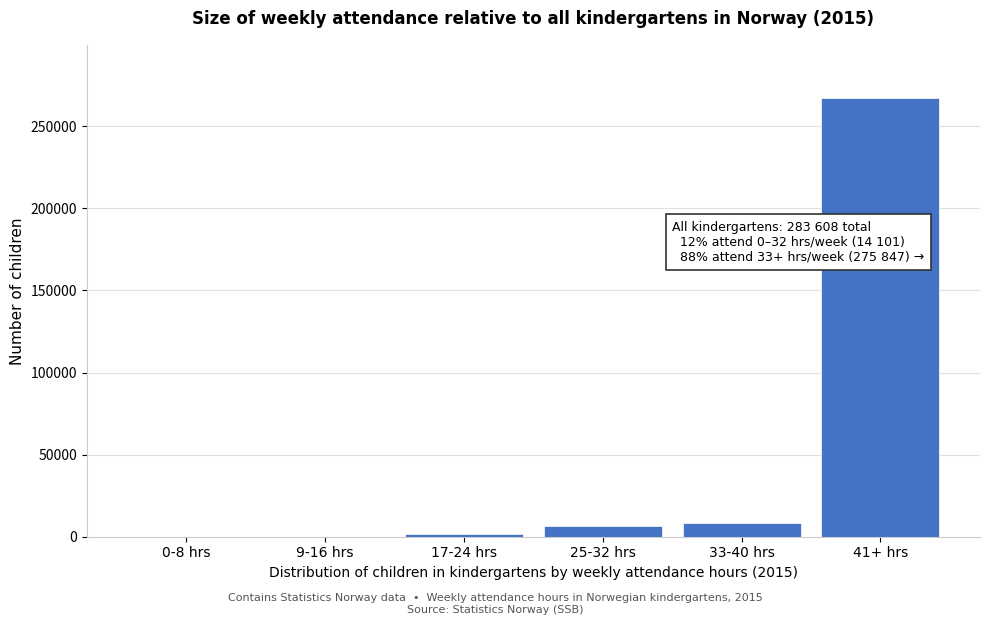

Approximately how many times larger is the value at 33-40 hrs compared to 25-32 hrs?

1.3